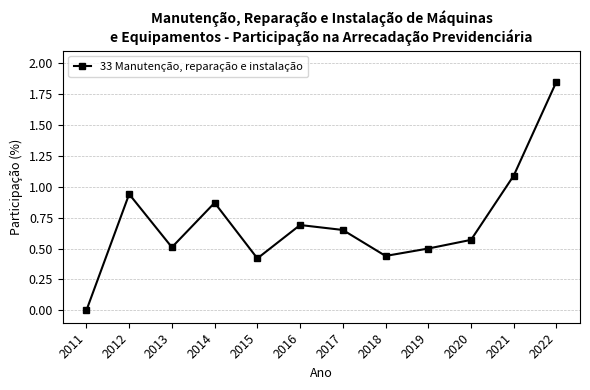

Between 2012 and 2013, which is larger?

2012